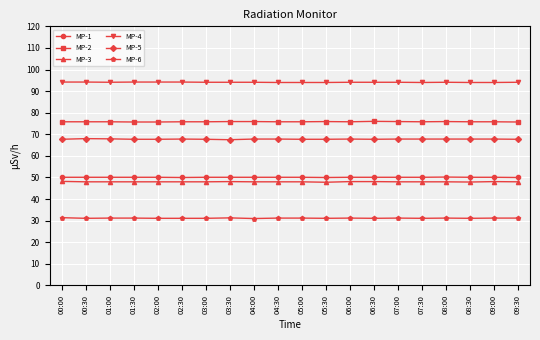

What is the lowest value of the MP-6 series?

31.0